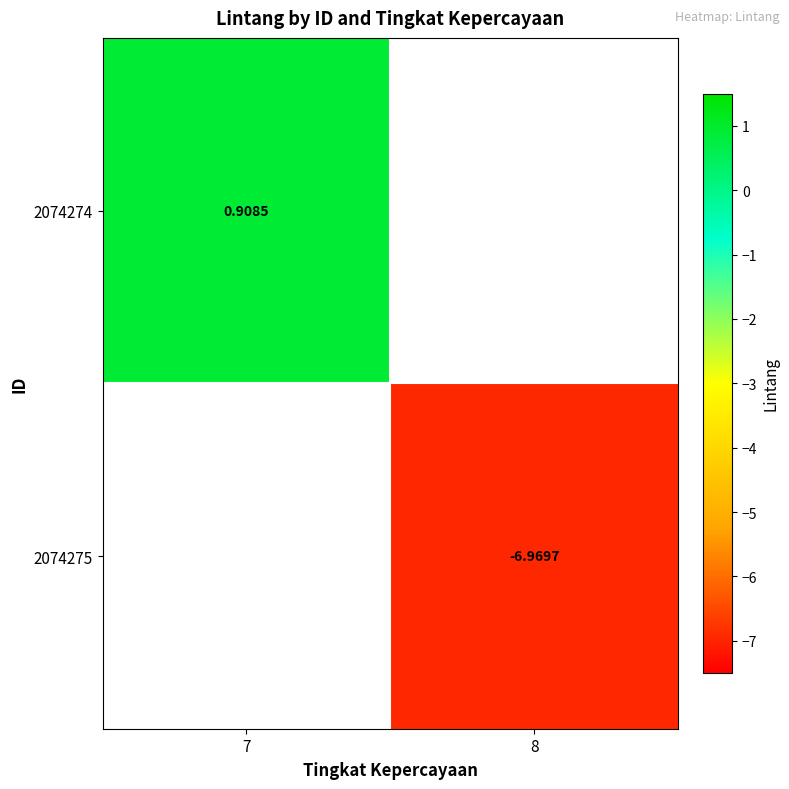

Rank the categories by 2074274 value from highest to lowest.

7, 8